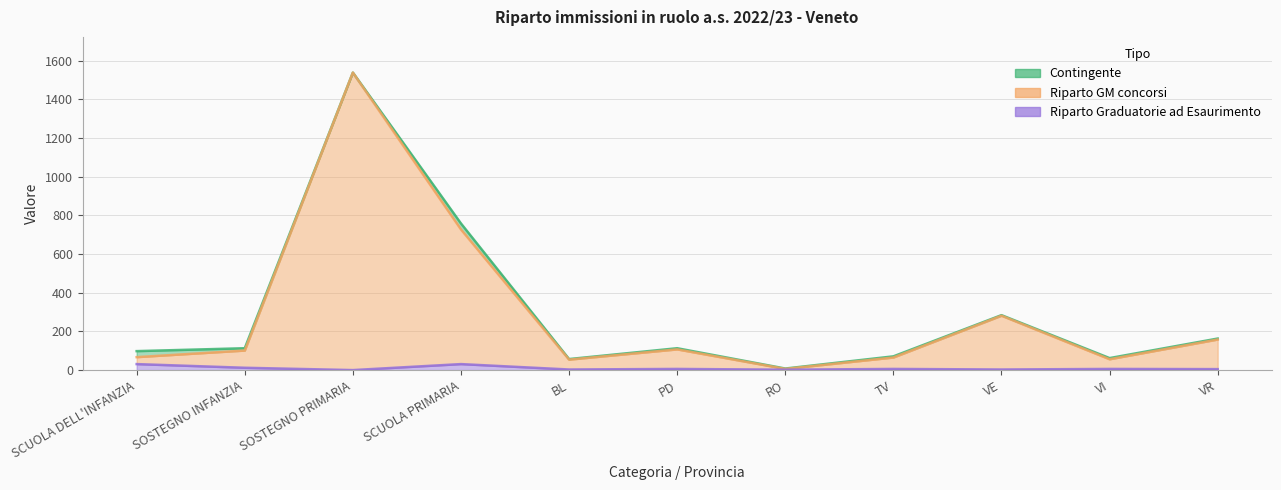

How many values in the Riparto Graduatorie ad Esaurimento series are below 6?

5